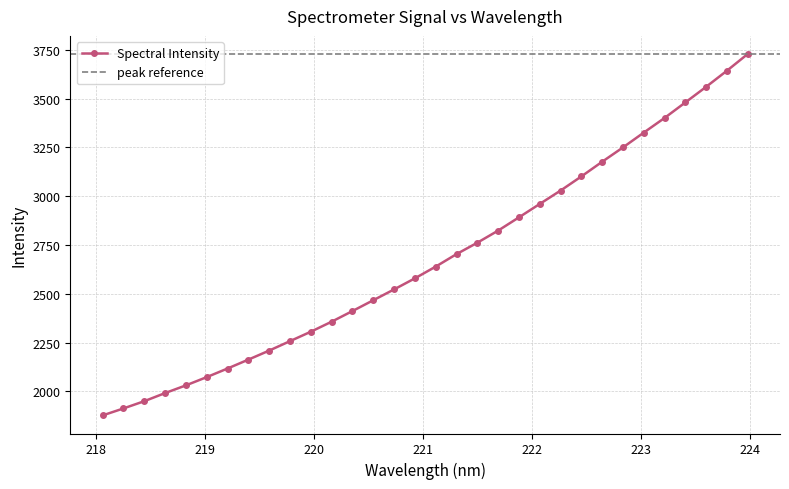

What is the label of the 6th point from the left?

219.0156